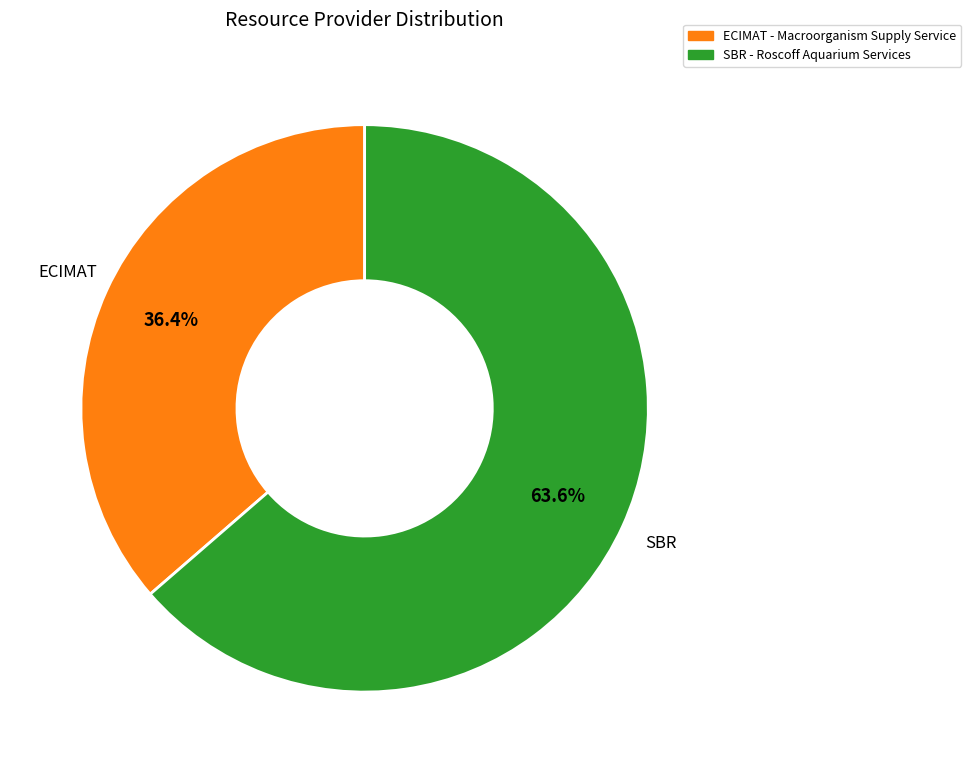

Is there a majority slice in this chart?

Yes